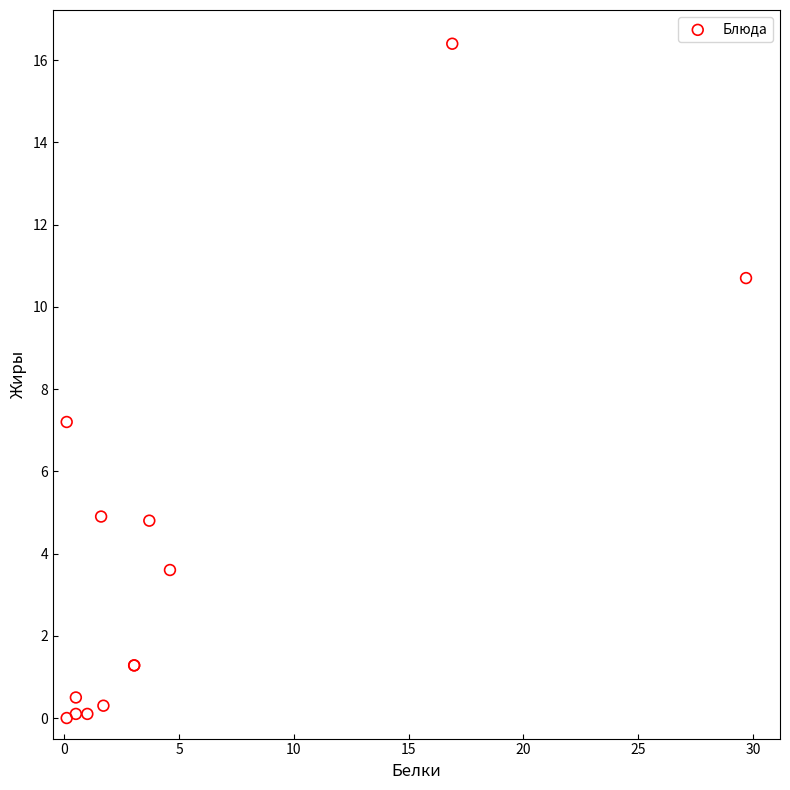

What Y value in the scatter plot is closest to 8?

7.2